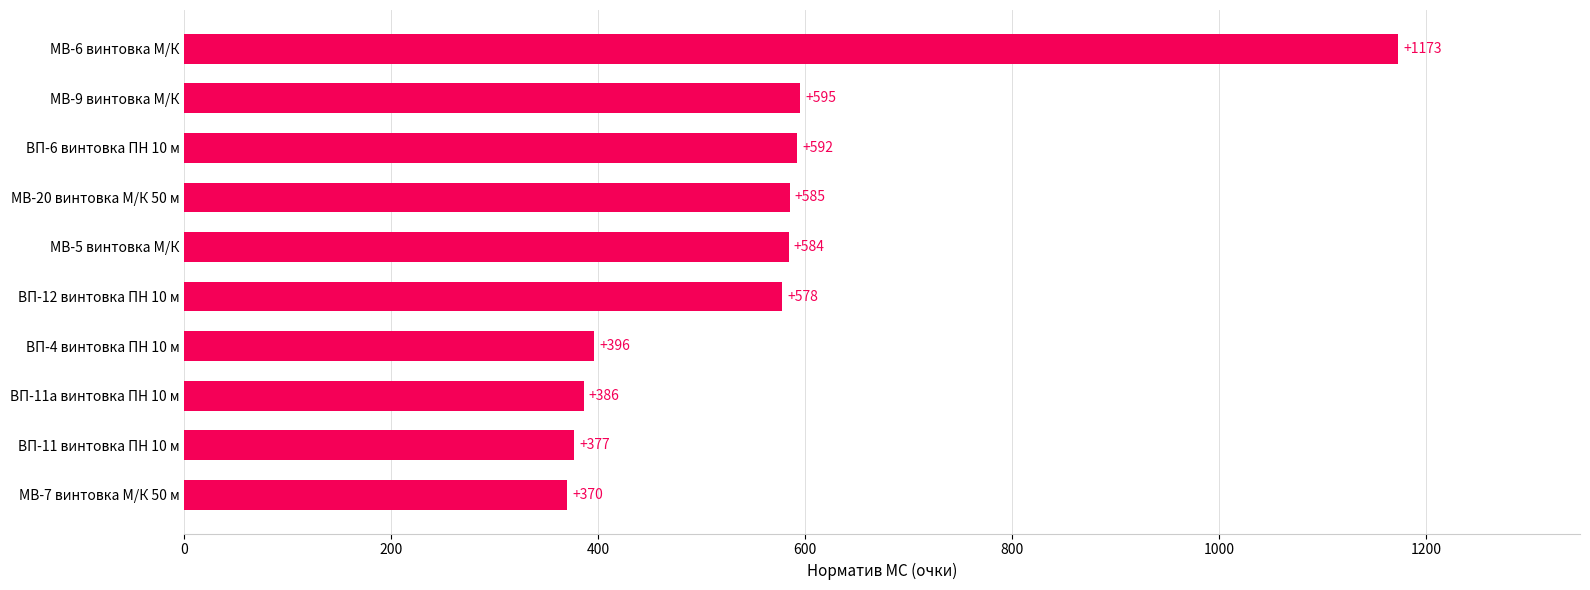

Reading bottom to top, transcribe all the data shown in this chart.

370	377	386	396	578	584	585	592	595	1173